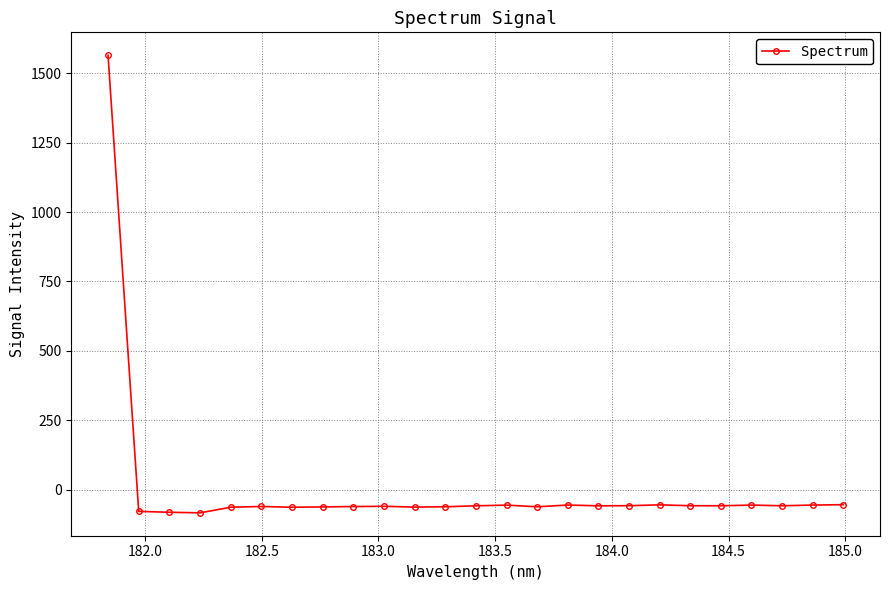

True or false: there are more than 0 points higher than both neighbors.

True